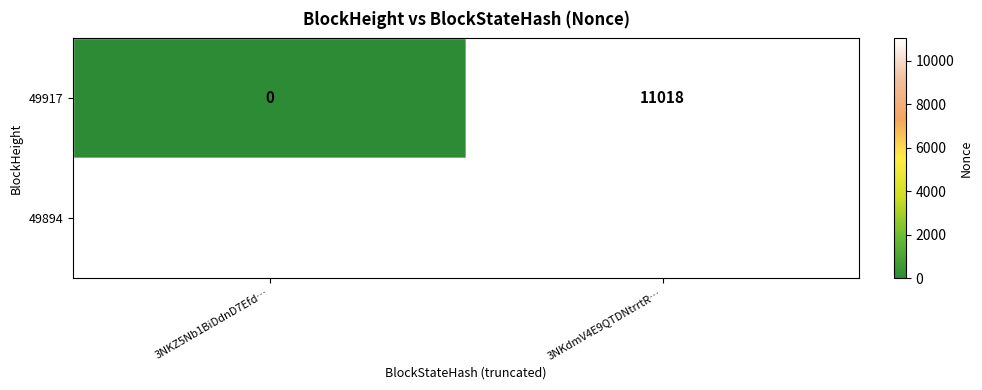

What is the sum of the 49917 values at 3NKdmV4E9QTDNtrrtR… and 3NKZ5Nb1BiDdnD7Efd…?

11018